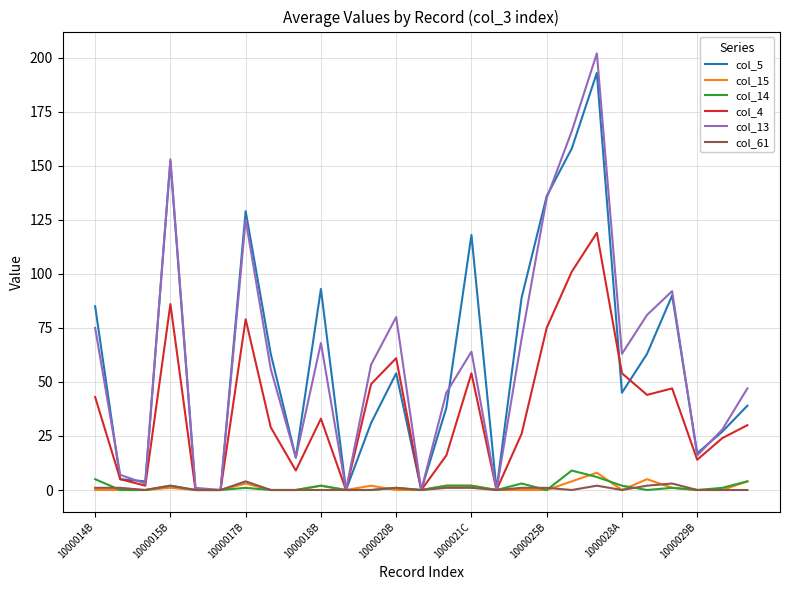

Which series has the largest range (max minus min)?

col_13